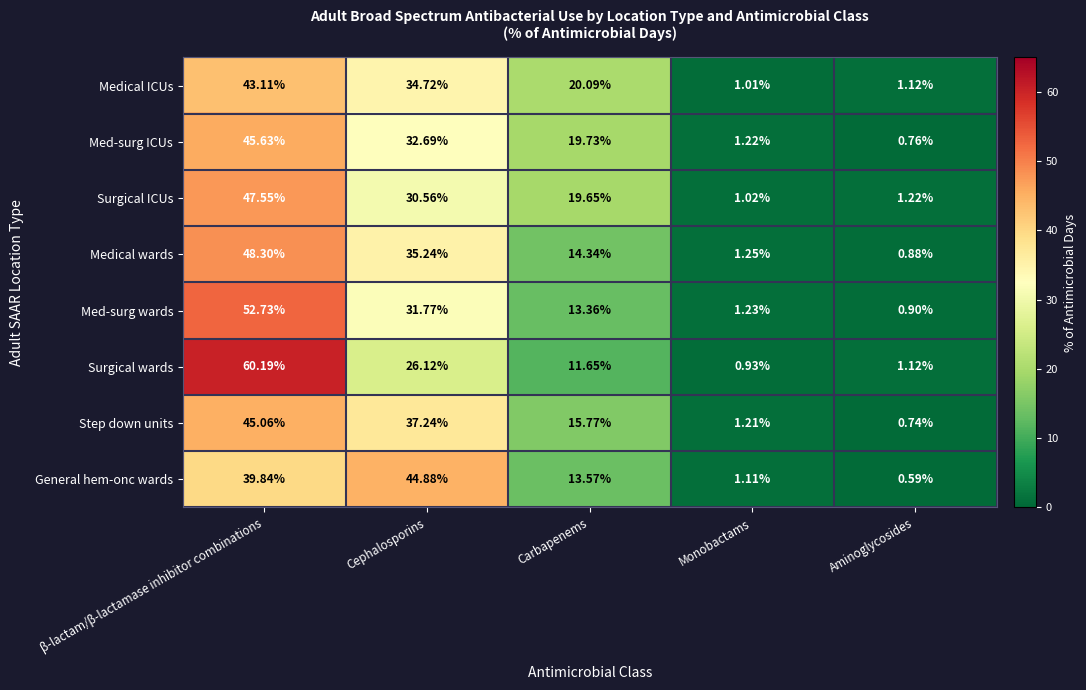

Which label corresponds to the smallest value in the chart?

Aminoglycosides